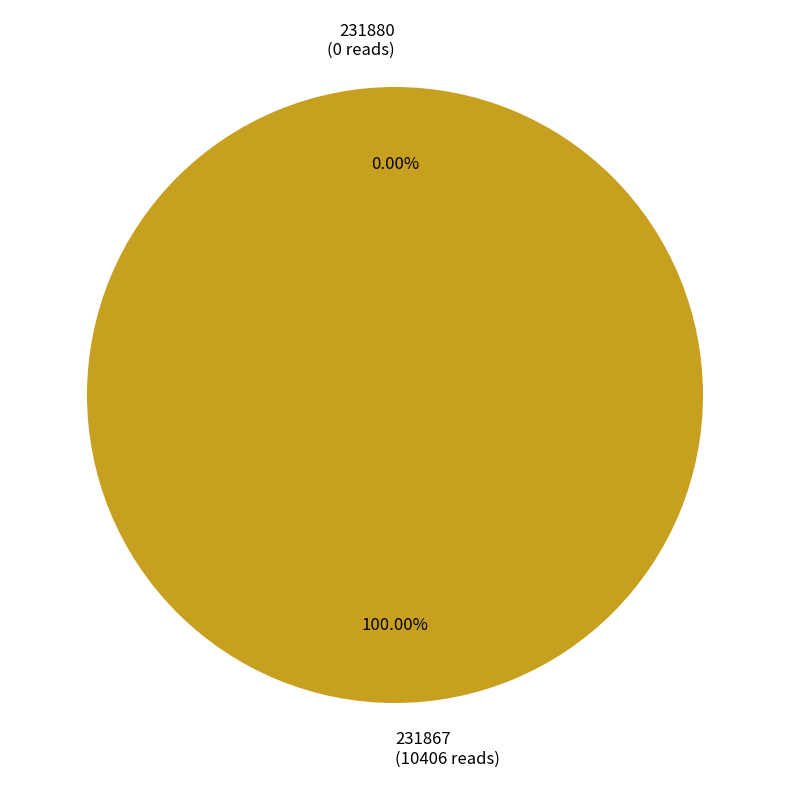

Is there any slice that represents more than half of the pie?

Yes